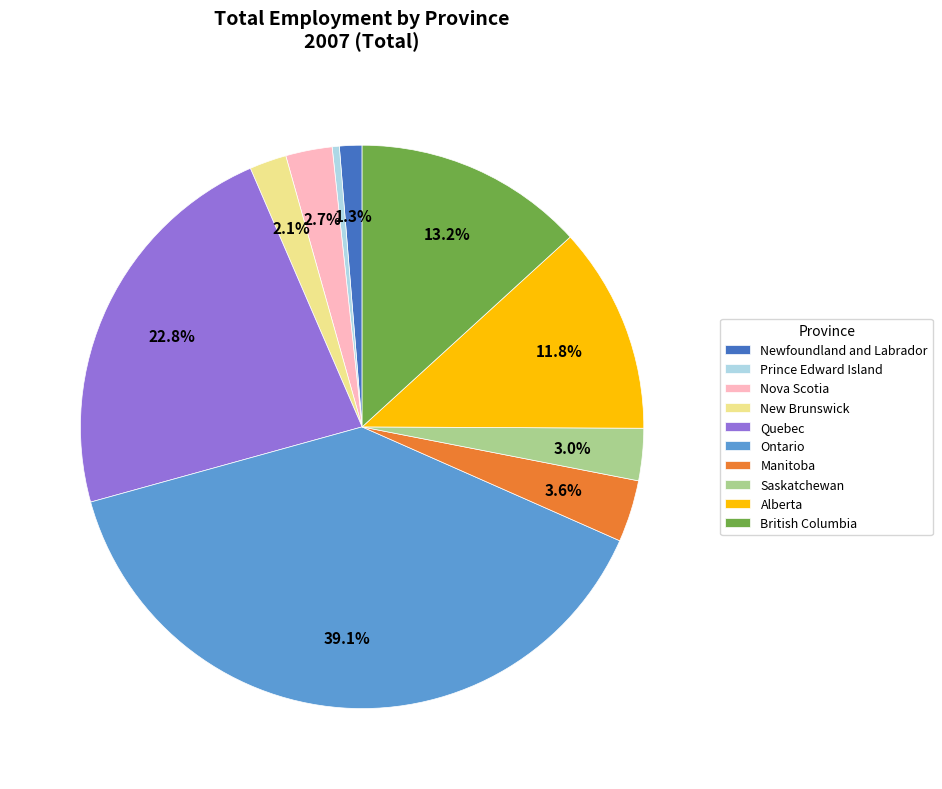

Does Saskatchewan represent more than half of the total?

No